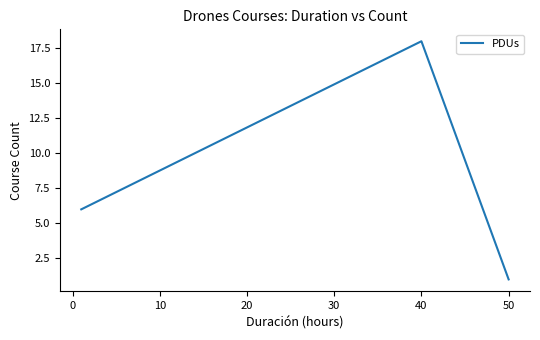

What is the sum of all values?

25